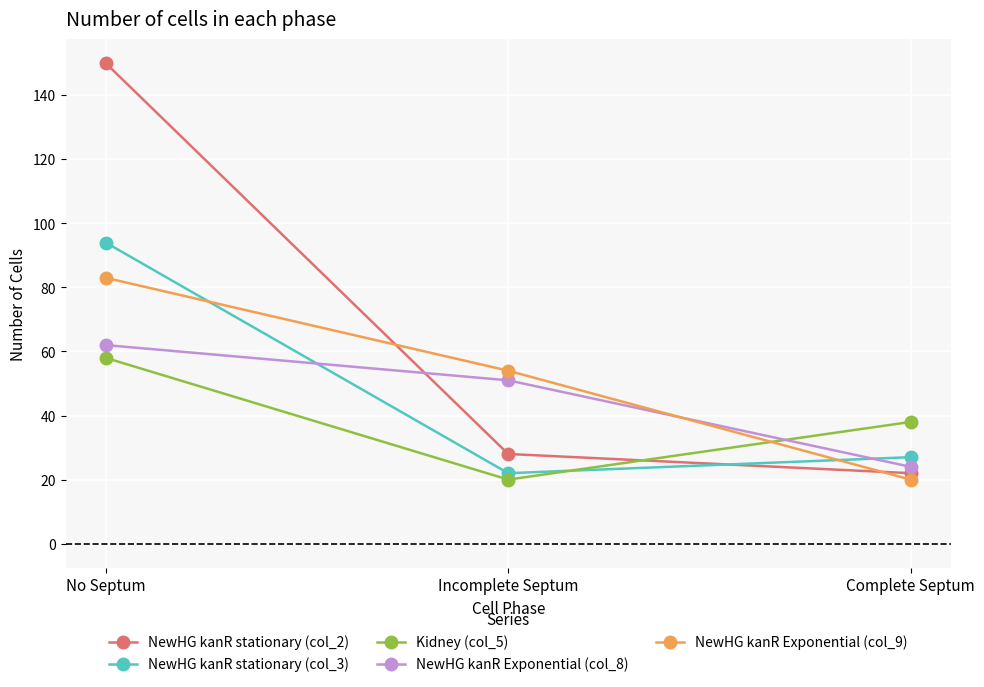

At which category is the sum across all series the highest?

No Septum